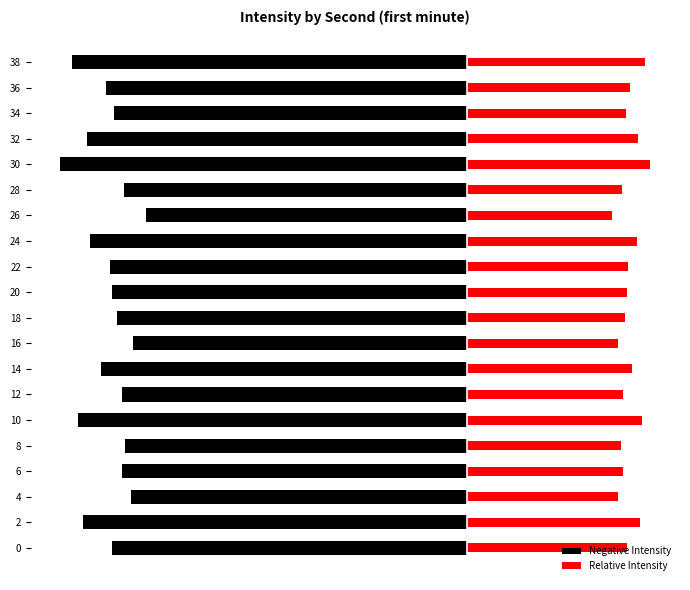

Count the number of data series in this chart.

2